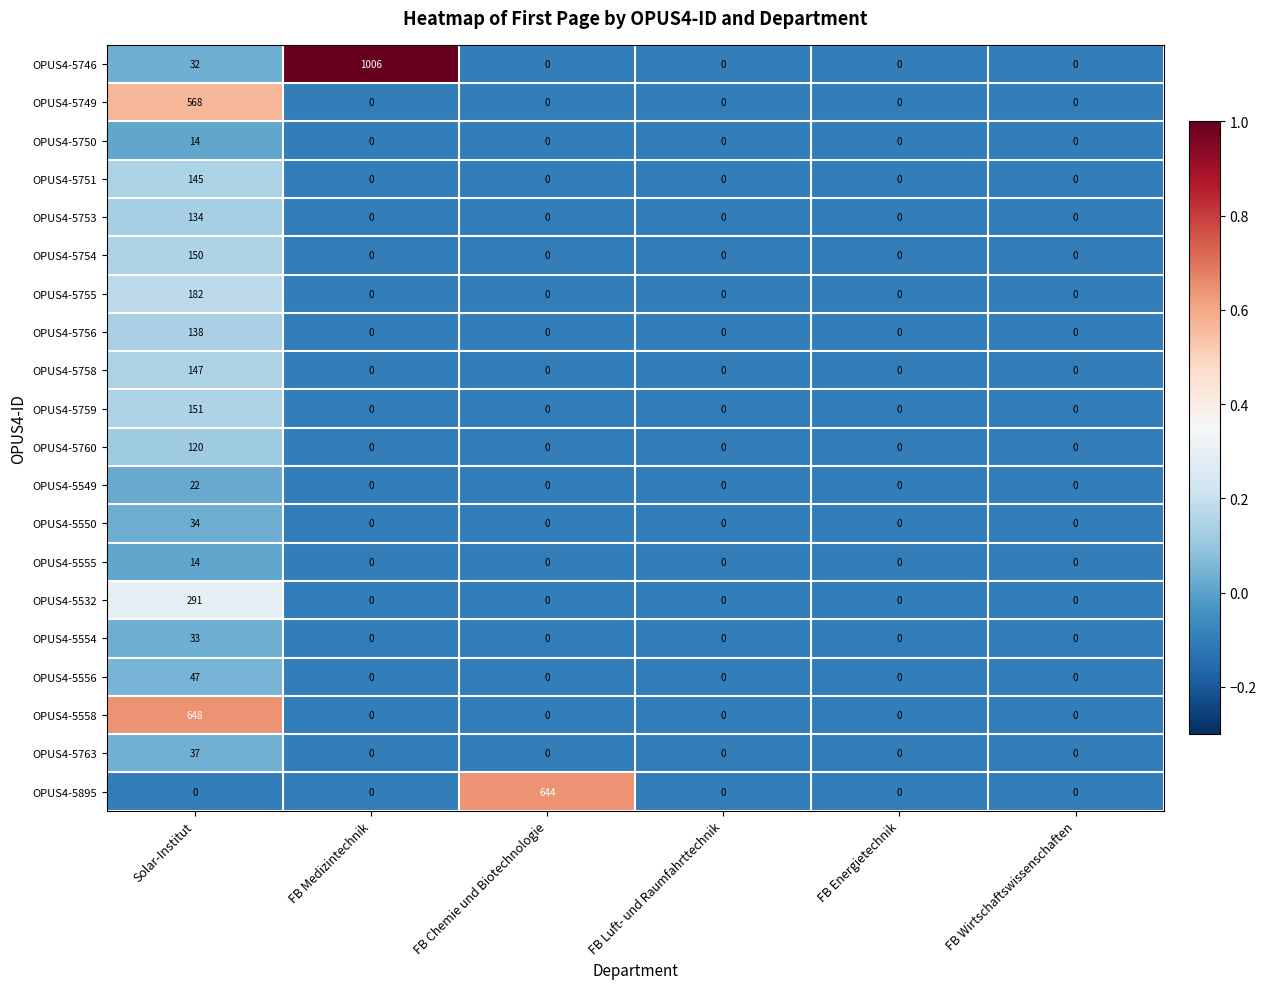

How many series are shown in this chart?

20